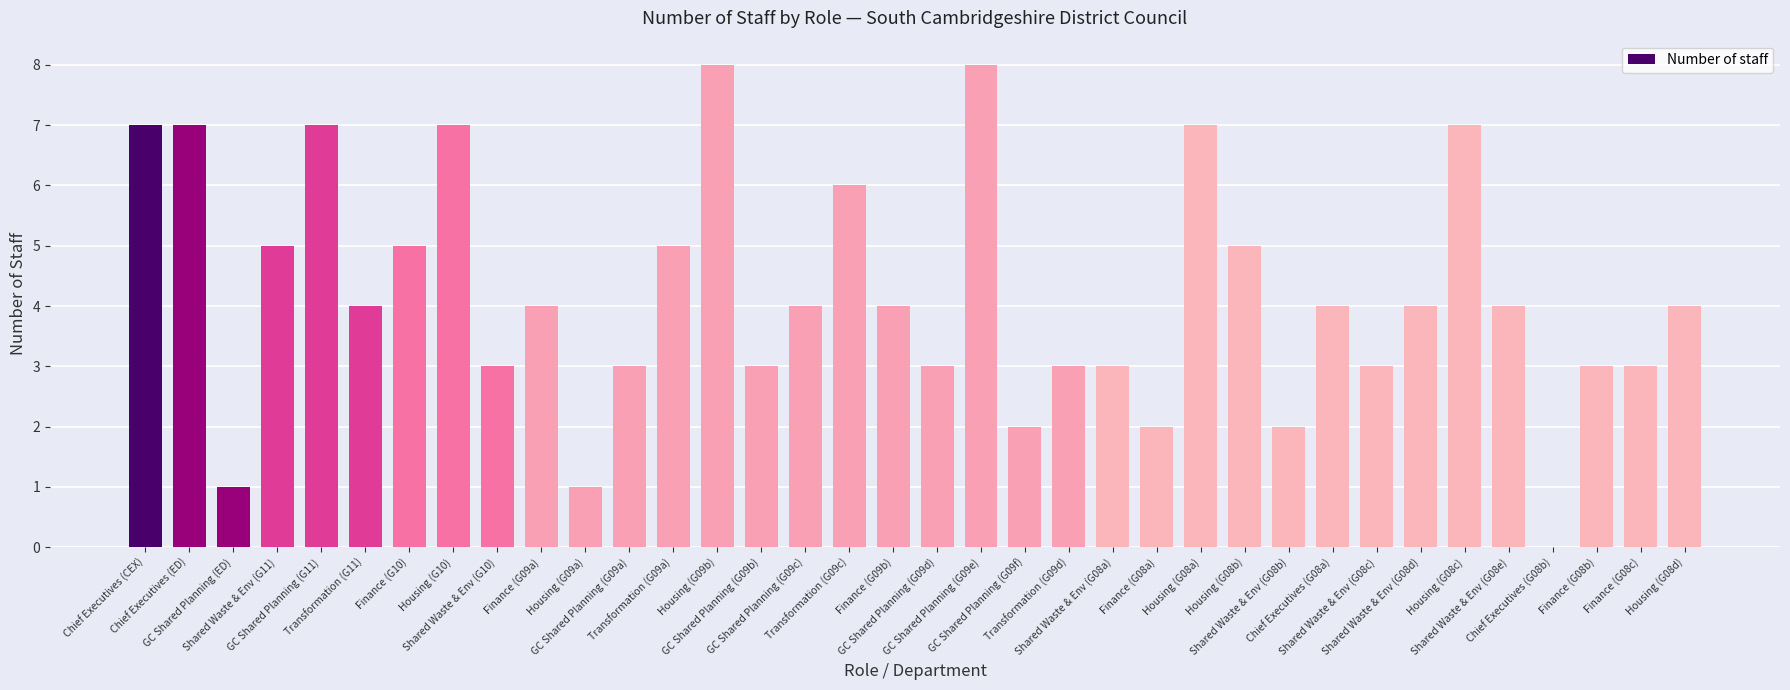

How many values are above zero?

35